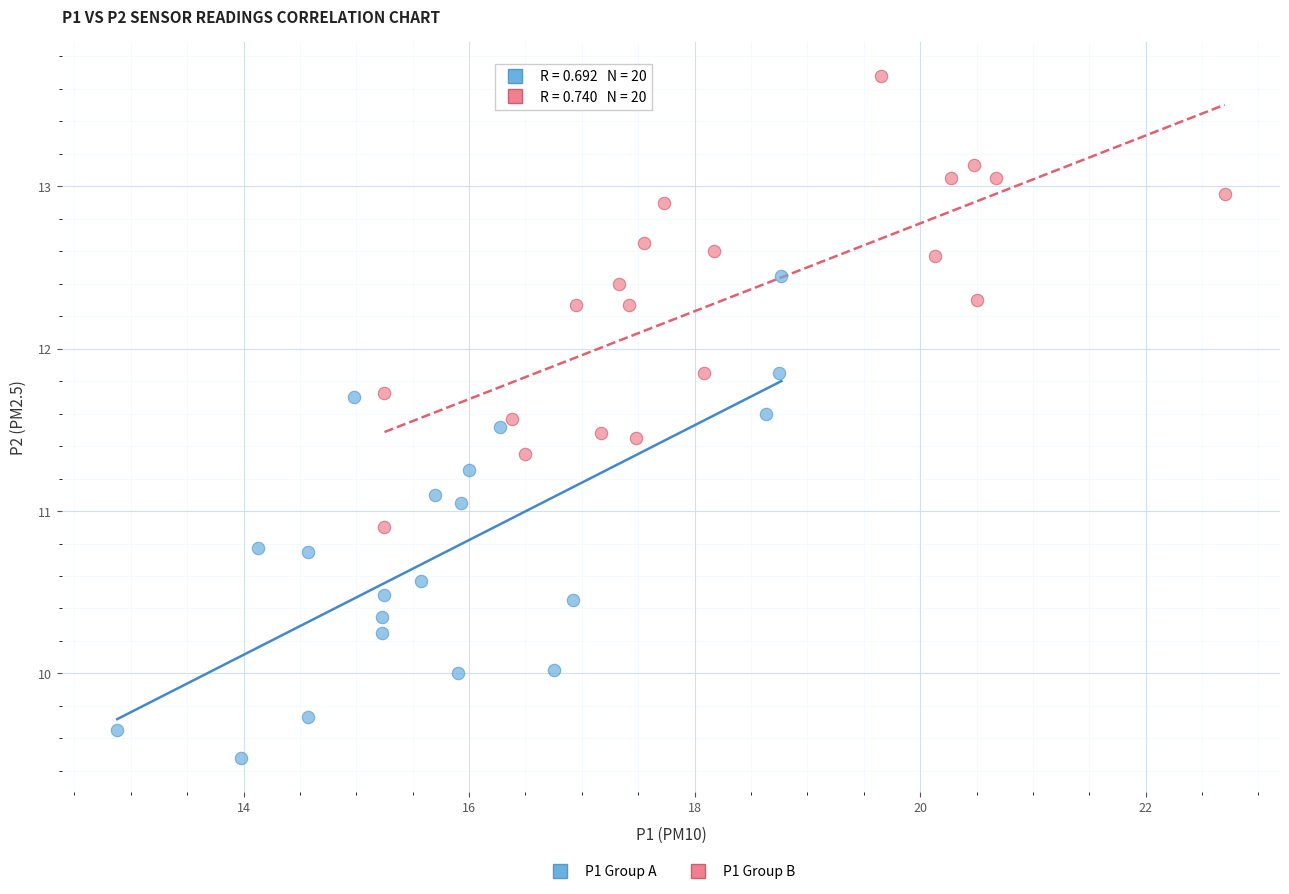

Which series reaches the maximum Y coordinate?

P1 Group B